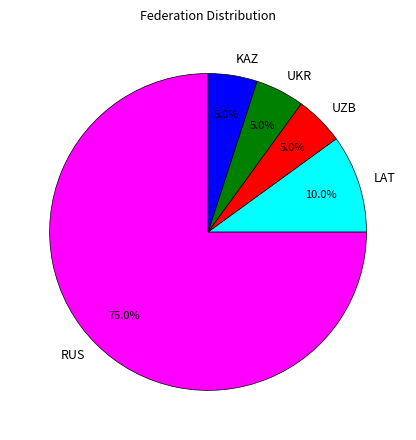

What is the ratio of the value at RUS to the value at LAT?

7.5